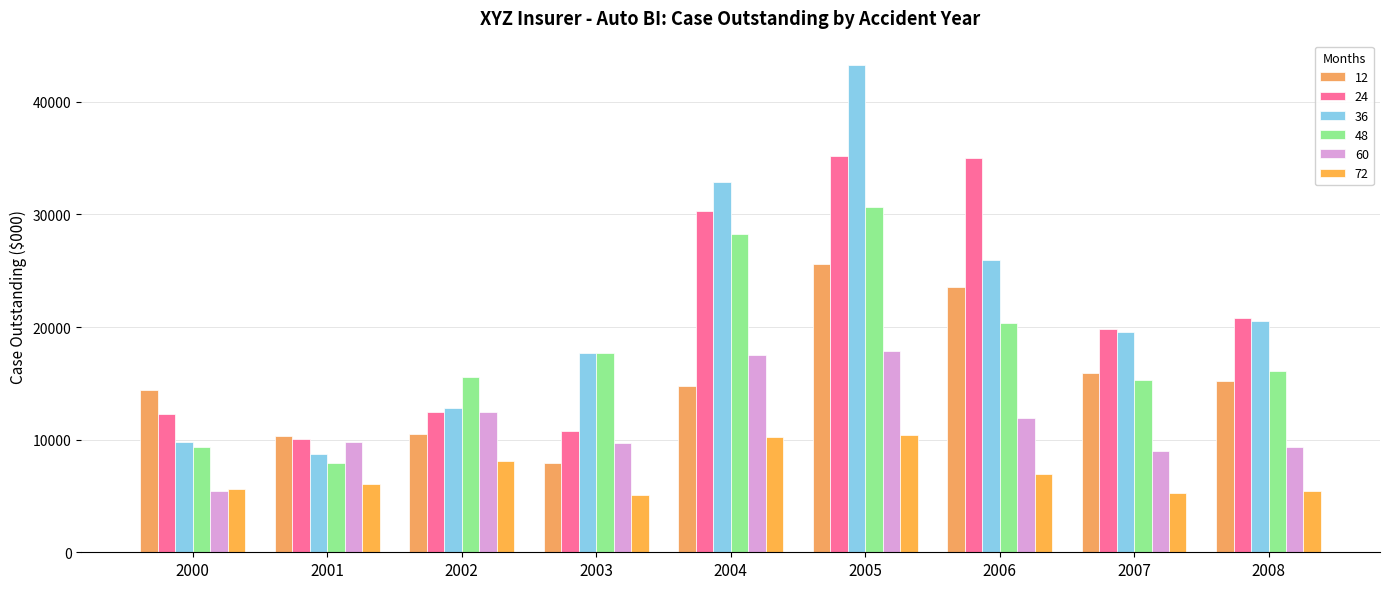

What is the value of the 48 bar at the 4th from the left?

17702